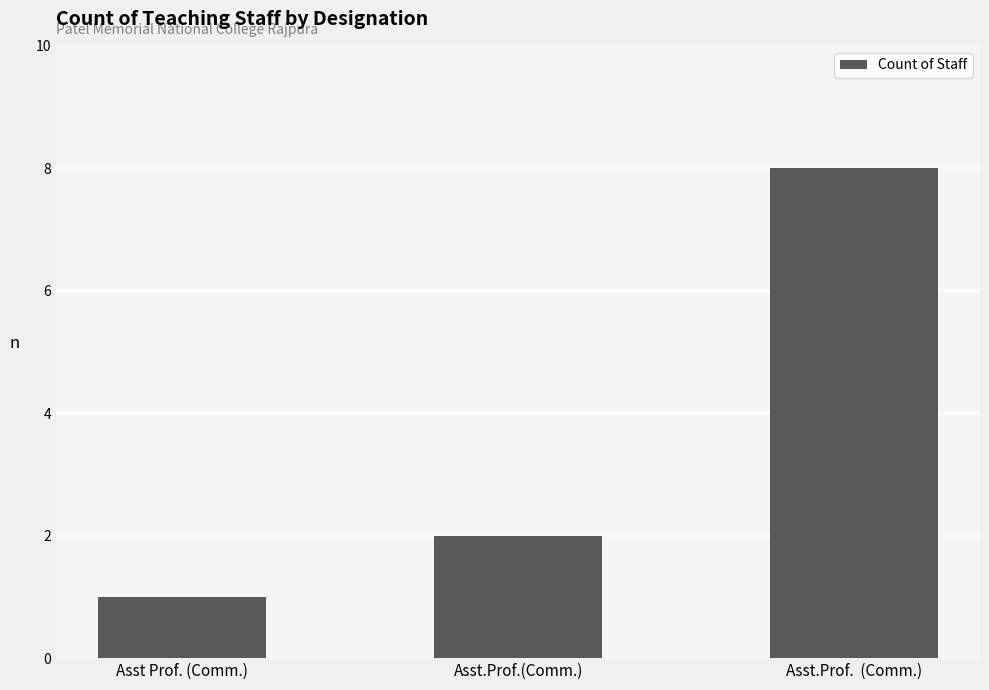

The chart shows a value of 1 at Asst.Prof.(Comm.). True or false?

False